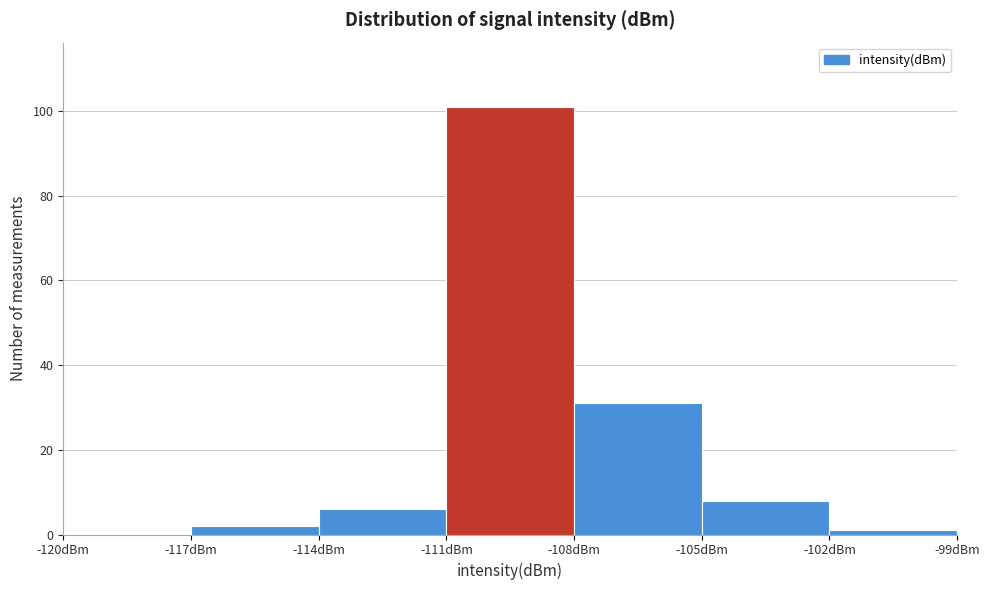

How tall is the bar that spans -108 to -105 on the x-axis? The values are not printed on the chart, so give them approximately, as read against the axis.

32